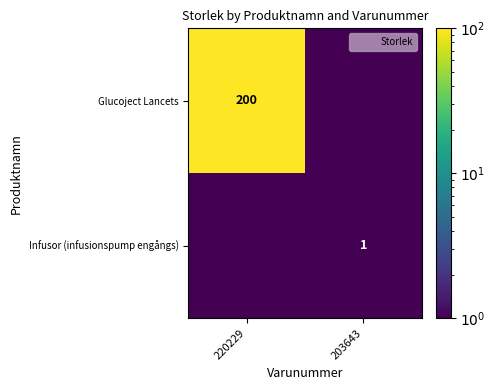

What is the greatest value displayed?

200.0